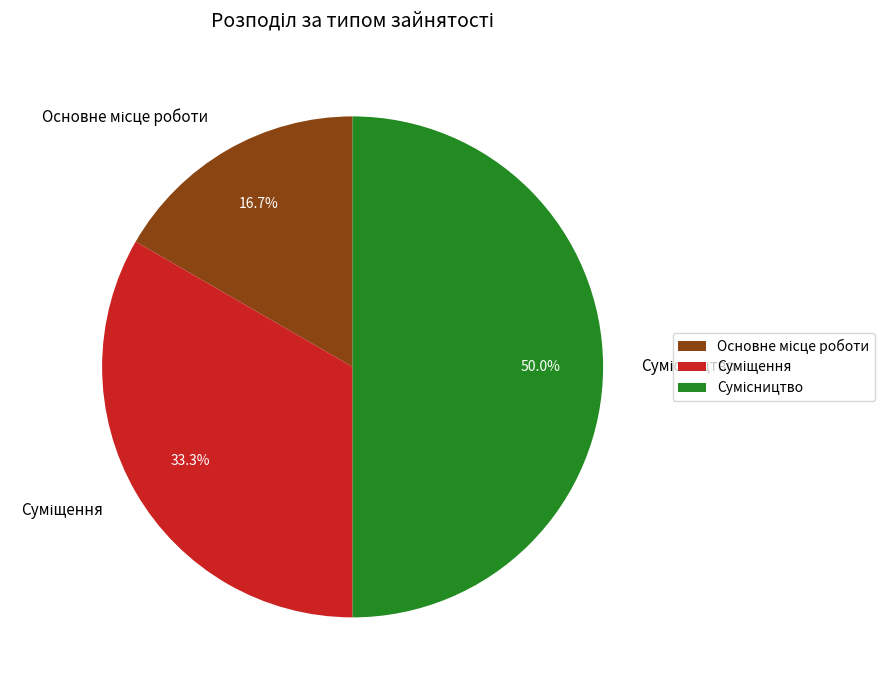

What portion of the pie excludes Суміщення?

66.7%